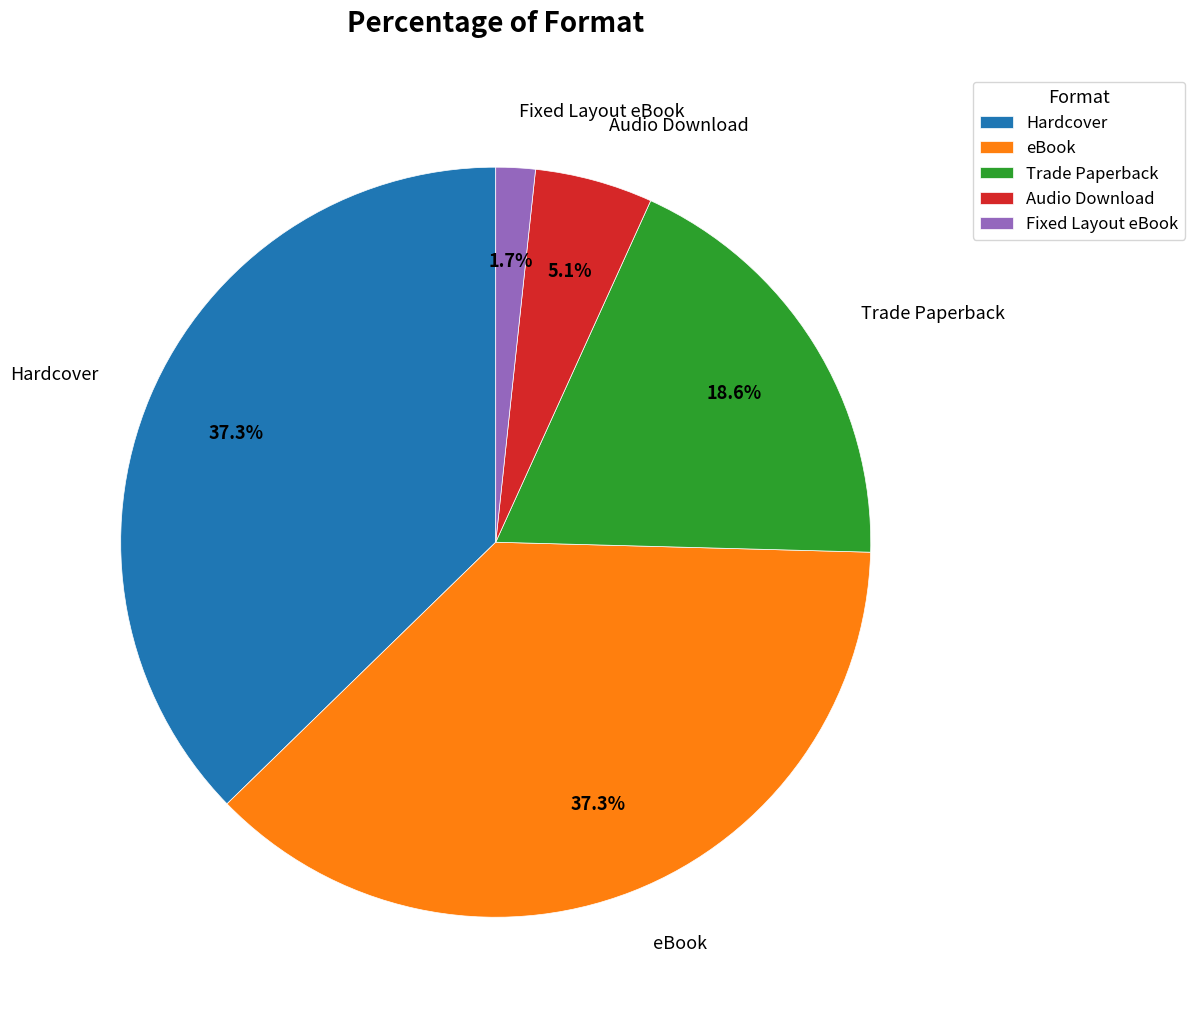

What percentage do eBook and Fixed Layout eBook together represent?

39.0%